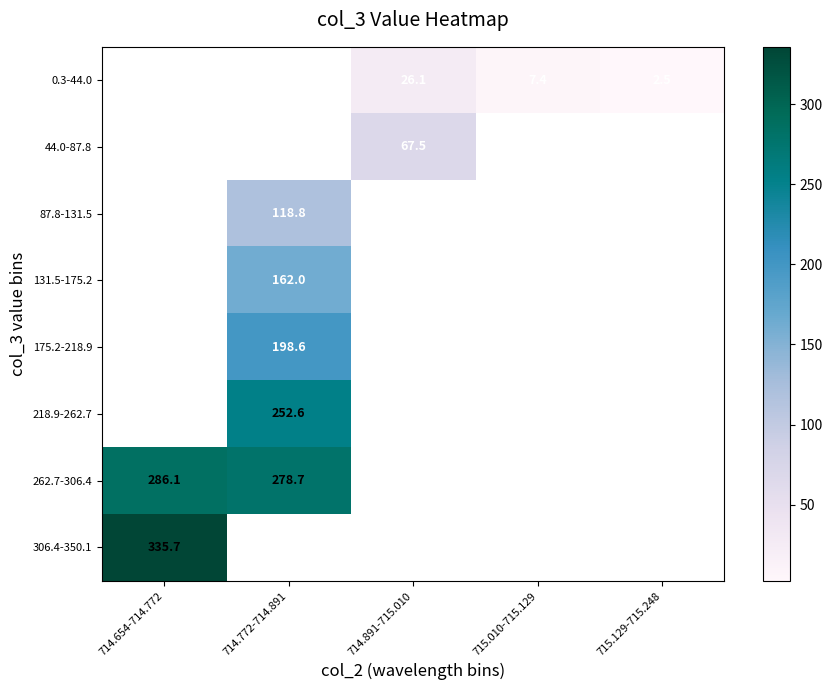

How many data points does each series have?

5